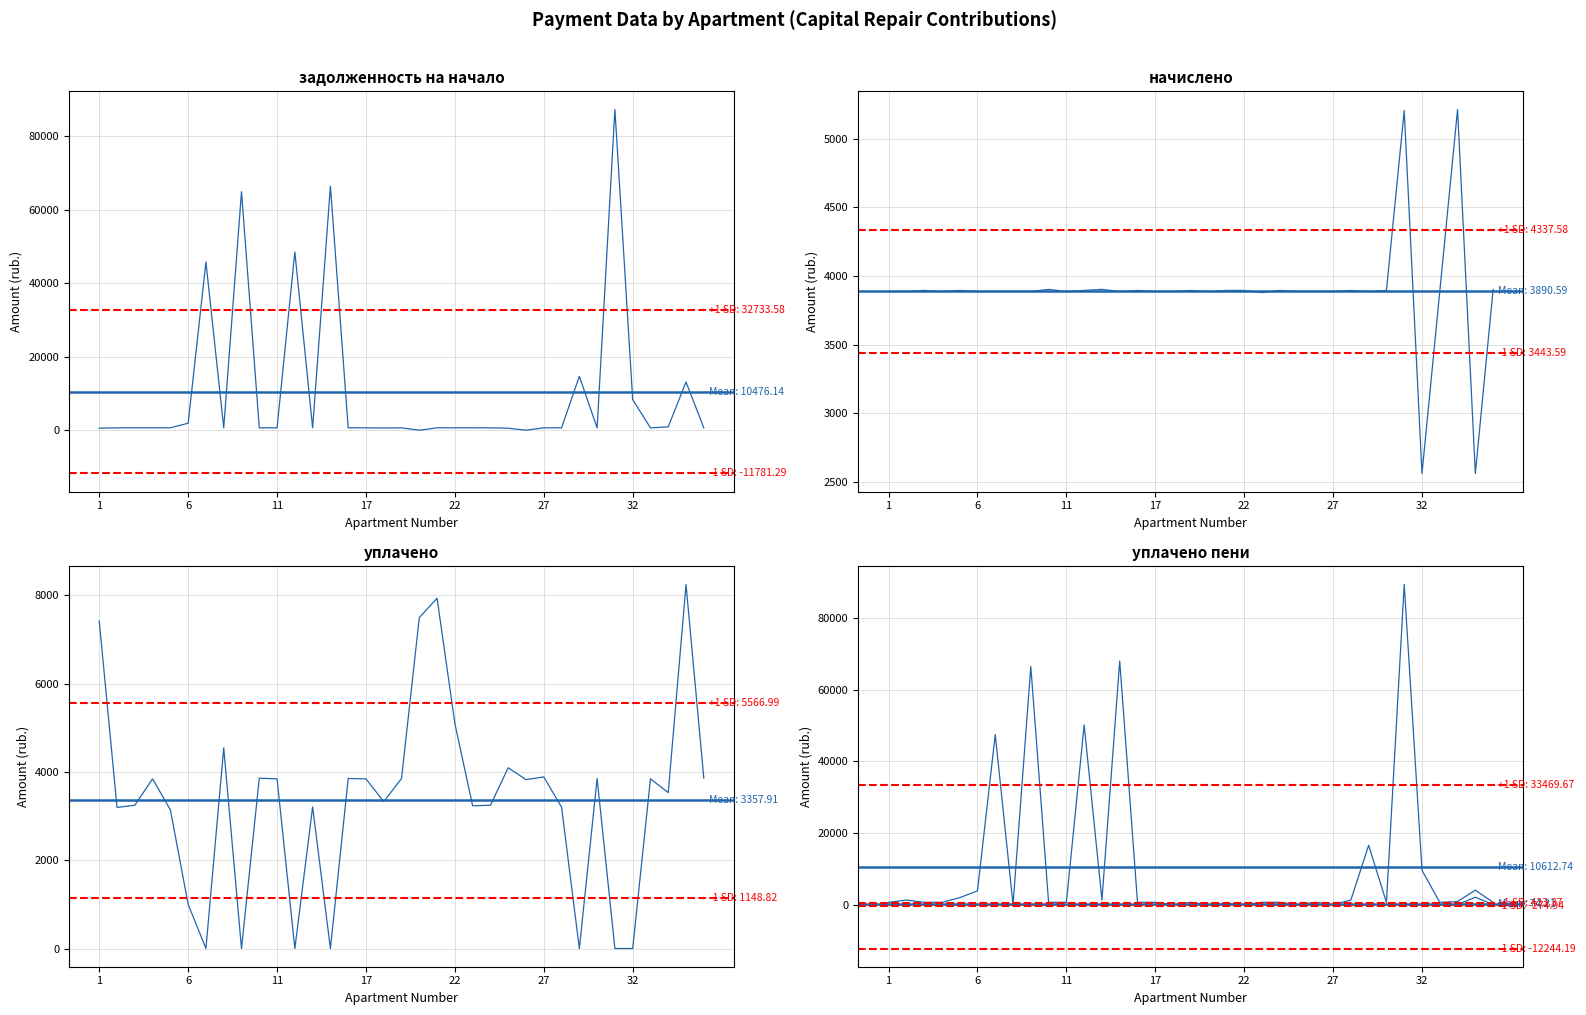

Read the уплачено (col_4) value at 1.

7417.2